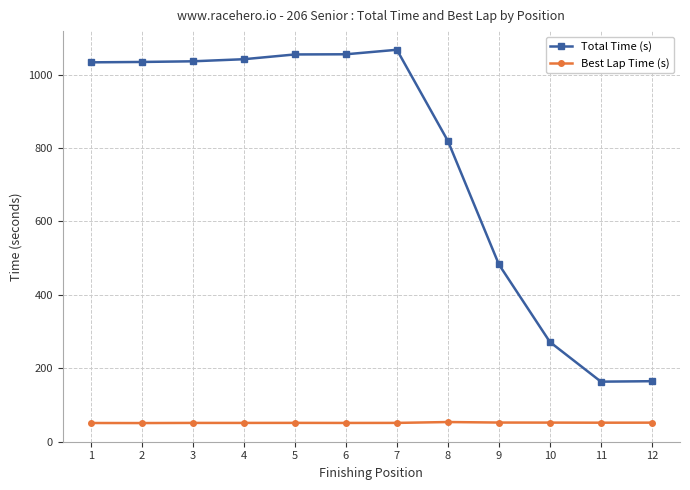

What is the sum of the Best Lap Time (s) values at 2 and 6?

101.6